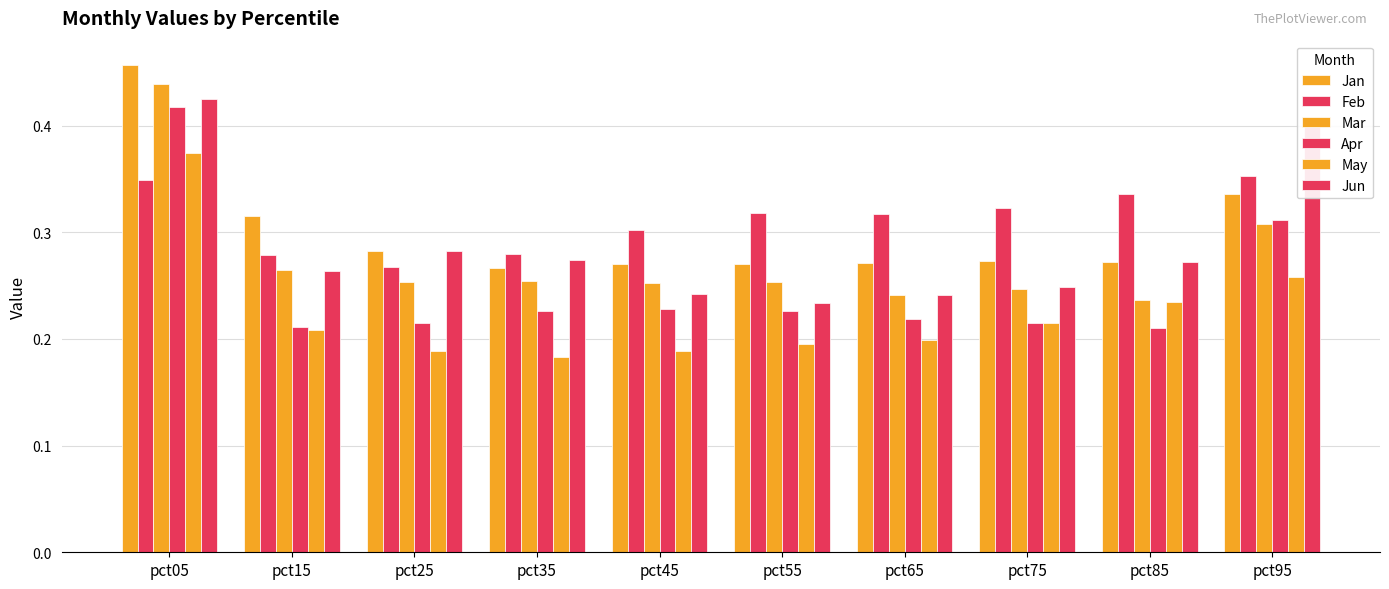

Is the value of May at pct45 greater than the value of Jun at pct75?

No